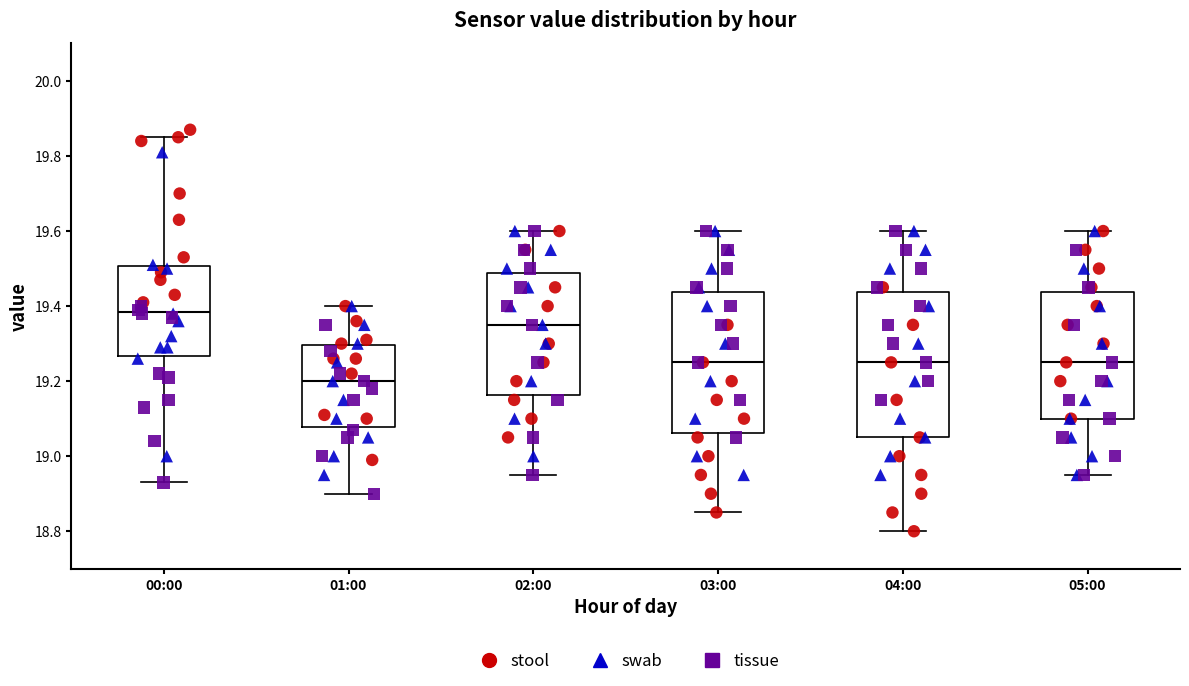

Where is the lower edge of the box for 00:00 on the y-axis? The values are not printed on the chart, so give them approximately, as read against the axis.

19.26